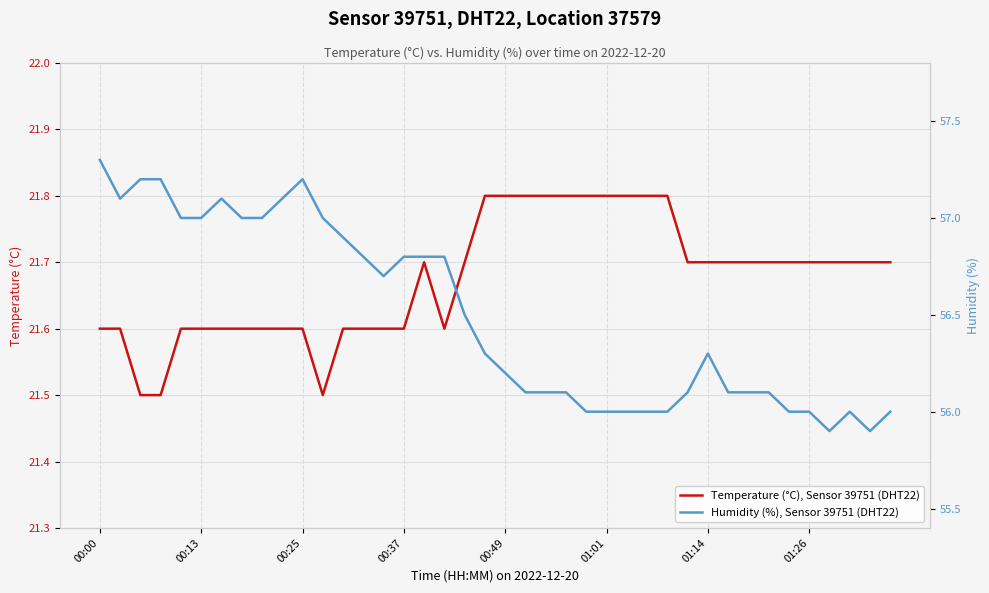

In Humidity (%), Sensor 39751 (DHT22), how many points are lower than both neighbors (excluding endpoints)?

4